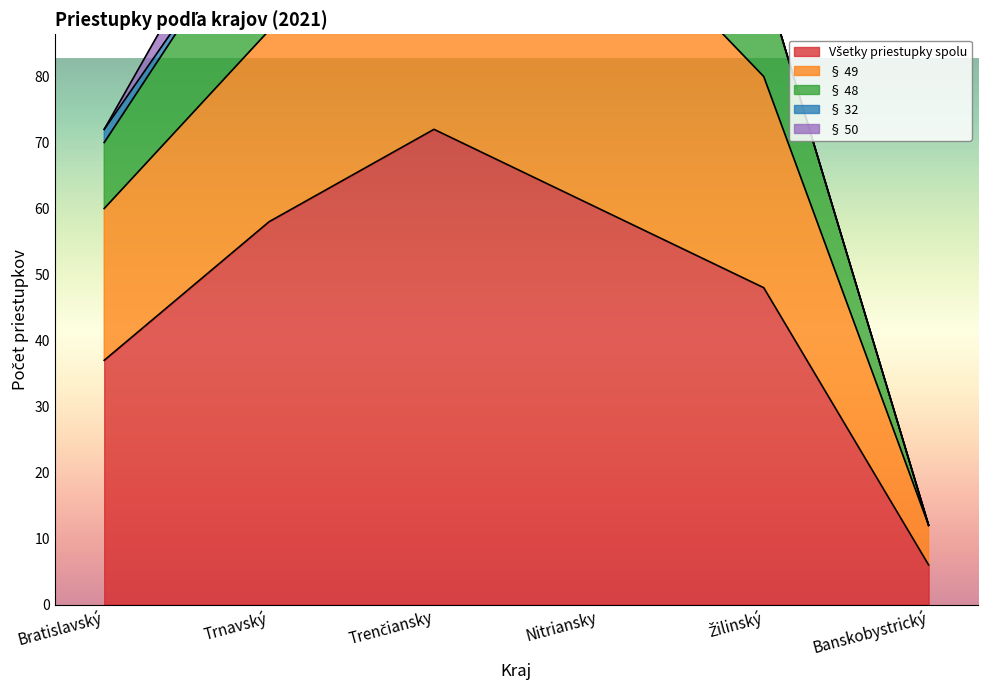

What is the sum of all § 48 values?

75